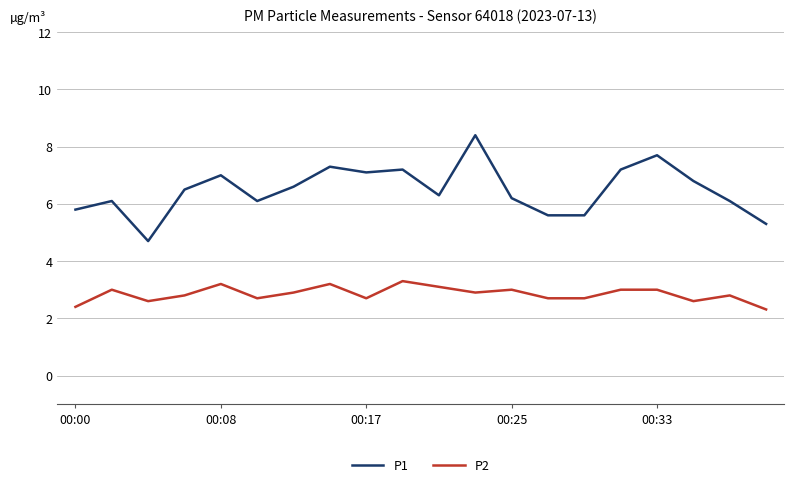

List the series in order of their overall mean, lowest first.

P2, P1